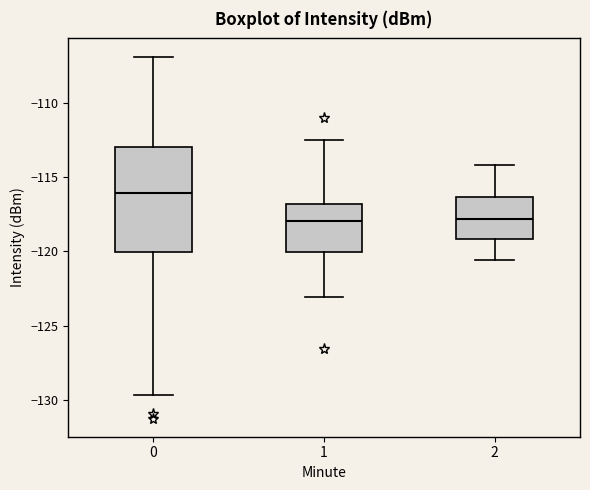

Reading left to right, transcribe this box plot: for each box, give where its median line is, the range the box spans, and where its two whiskers end, as read against the y-axis. The values are not printed on the chart, so give them approximately, as read against the axis.

0: median -116.0, box -120.0 to -113.0, whiskers -129.5 to -107.0
1: median -118.0, box -120.0 to -117.0, whiskers -123.0 to -112.5
2: median -118.0, box -119.0 to -116.5, whiskers -120.5 to -114.0